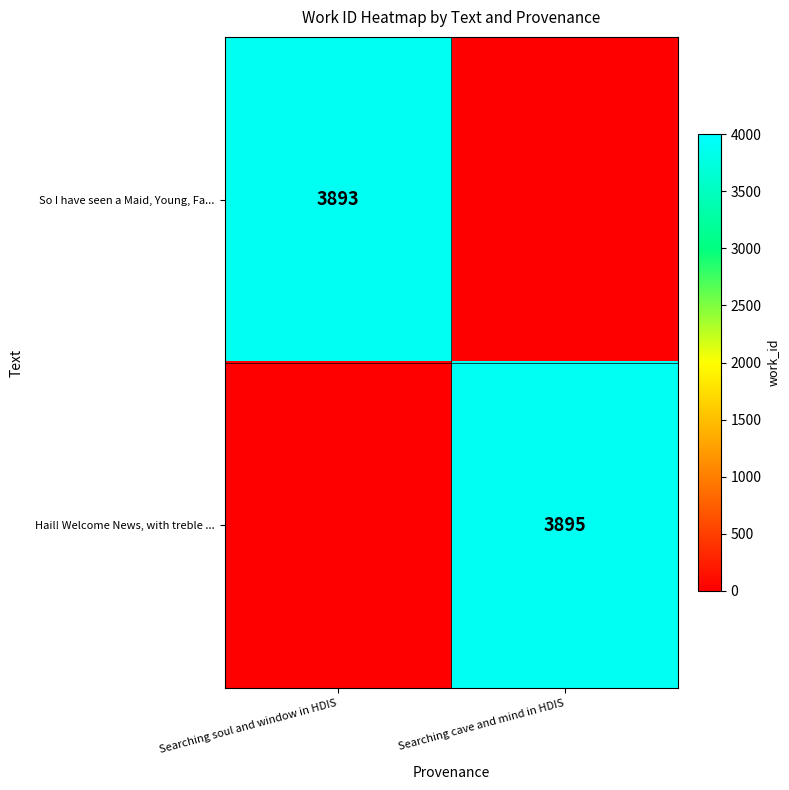

True or false: Hail! Welcome News, with treble ... has a value of 3895 at Searching cave and mind in HDIS.

True